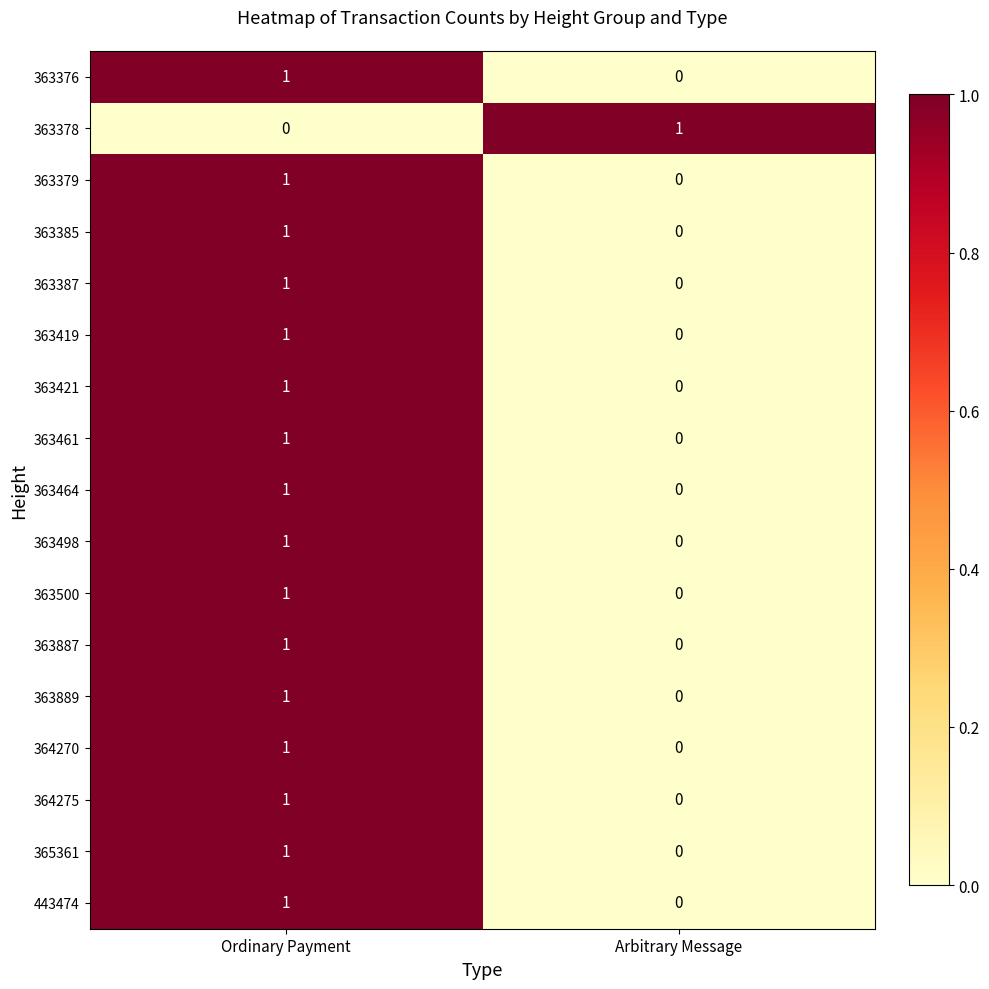

At which category is the sum across all series the highest?

Ordinary Payment